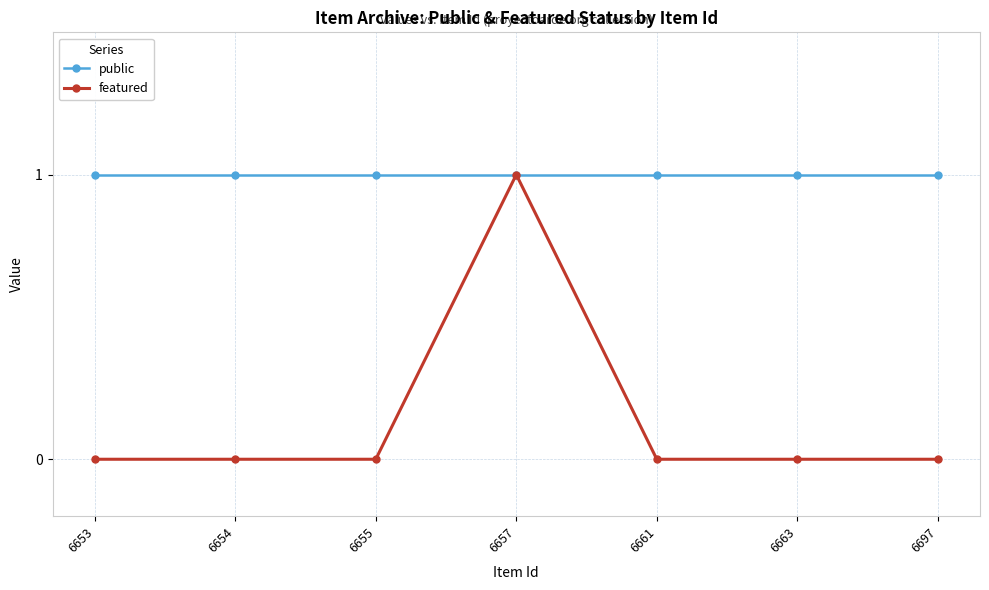

The value of featured at 6655 is 0. True or false?

True